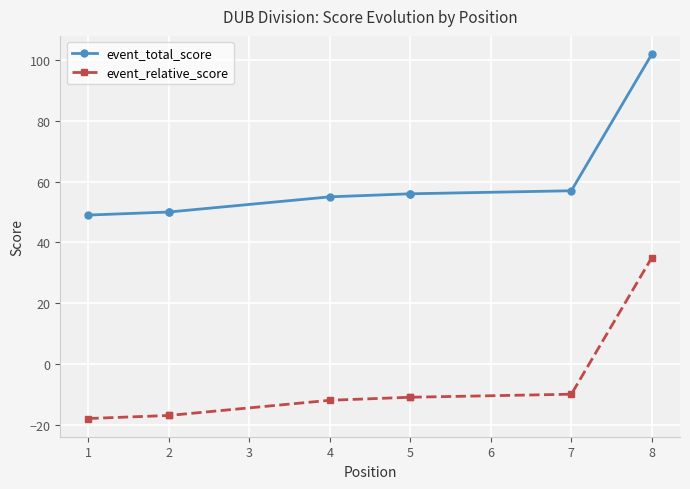

Which series has the largest range (max minus min)?

event_total_score